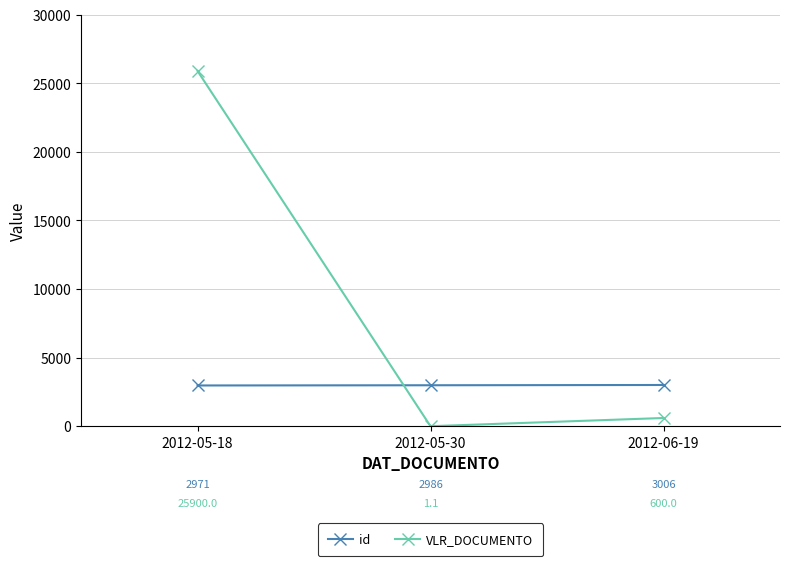

At which label does VLR_DOCUMENTO first exceed 600?

2012-05-18